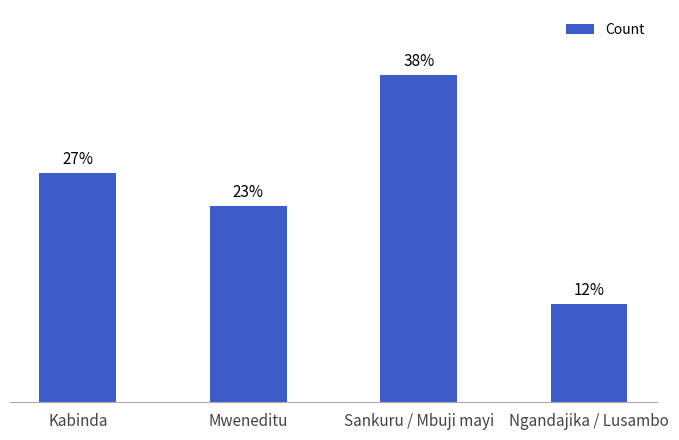

List the labels in order of value, smallest first.

Ngandajika / Lusambo, Mweneditu, Kabinda, Sankuru / Mbuji mayi